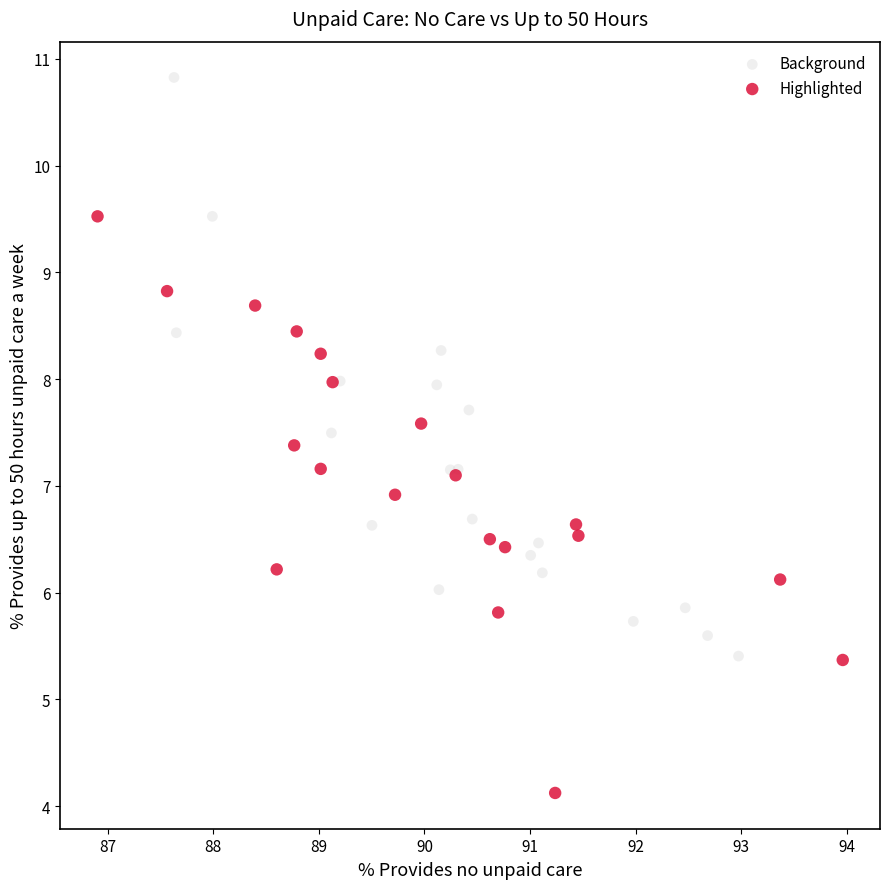

Which series reaches the maximum Y coordinate?

Background